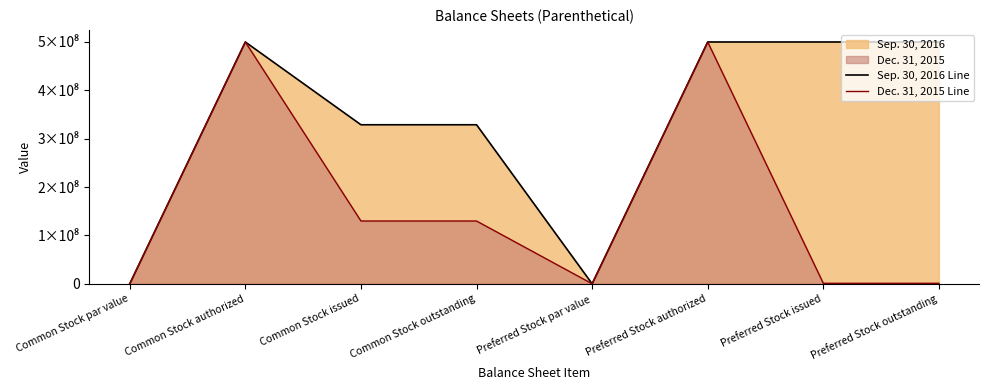

Does the chart display data point markers on the line(s)?

No